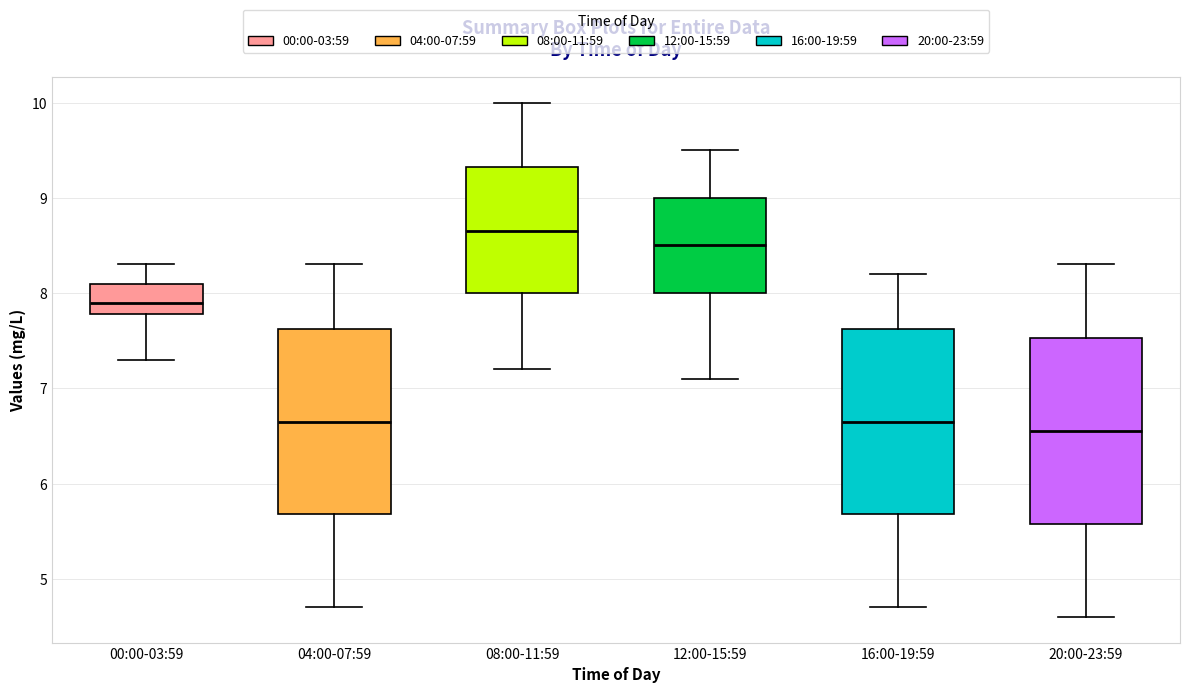

Reading left to right, read every box against the y-axis: the position of its median line, the range the box covers, and the ends of its whiskers. The values are not printed on the chart, so give them approximately, as read against the axis.

00:00-03:59: median 7.9, box 7.8 to 8.1, whiskers 7.3 to 8.3
04:00-07:59: median 6.7, box 5.7 to 7.6, whiskers 4.7 to 8.3
08:00-11:59: median 8.7, box 8.0 to 9.3, whiskers 7.2 to 10.0
12:00-15:59: median 8.5, box 8.0 to 9.0, whiskers 7.1 to 9.5
16:00-19:59: median 6.7, box 5.7 to 7.6, whiskers 4.7 to 8.2
20:00-23:59: median 6.6, box 5.6 to 7.5, whiskers 4.6 to 8.3